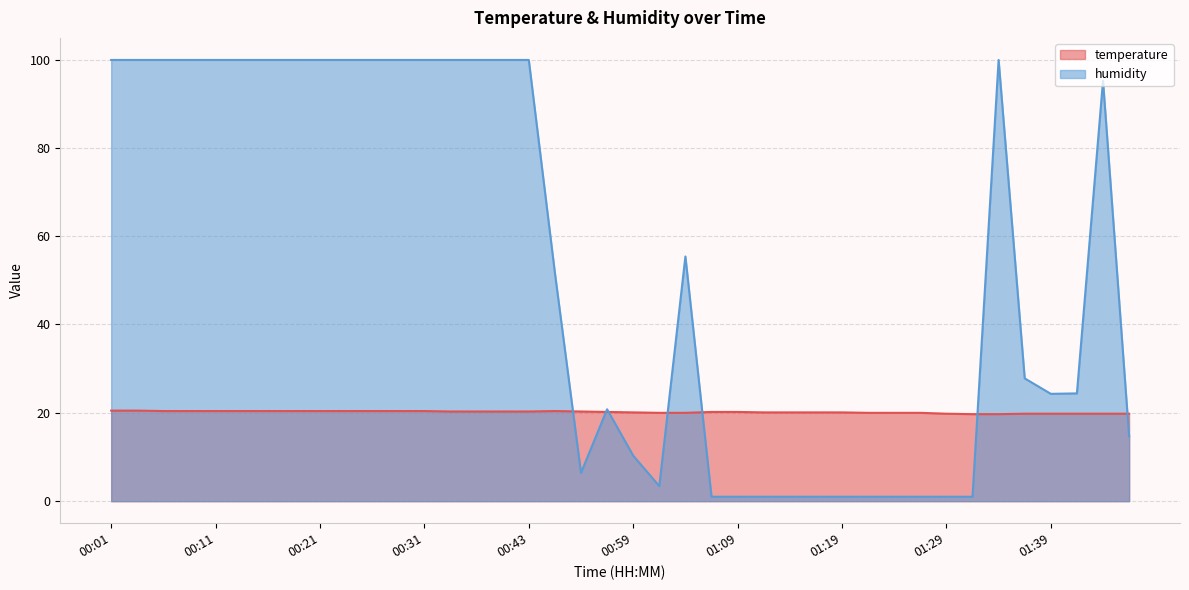

Reading right to left, extract all data points from this chart.

temperature: 01:46=19.8	01:44=19.8	01:42=19.8	01:39=19.8	01:37=19.8	01:34=19.7	01:32=19.7	01:29=19.8	01:27=20.0	01:24=20.0	01:21=20.0	01:19=20.1	01:16=20.1	01:14=20.1	01:11=20.1	01:09=20.2	01:06=20.2	01:04=20.0	01:01=20.0	00:59=20.1	00:56=20.2	00:54=20.3	00:51=20.4	00:43=20.3	00:41=20.3	00:38=20.3	00:33=20.3	00:31=20.4	00:28=20.4	00:26=20.4	00:24=20.4	00:21=20.4	00:19=20.4	00:16=20.4	00:14=20.4	00:11=20.4	00:09=20.4	00:06=20.4	00:04=20.5	00:01=20.5
humidity: 01:46=14.7	01:44=95.2	01:42=24.4	01:39=24.3	01:37=27.8	01:34=99.9	01:32=1.0	01:29=1.0	01:27=1.0	01:24=1.0	01:21=1.0	01:19=1.0	01:16=1.0	01:14=1.0	01:11=1.0	01:09=1.0	01:06=1.0	01:04=55.4	01:01=3.4	00:59=10.3	00:56=20.8	00:54=6.4	00:51=51.7	00:43=99.9	00:41=99.9	00:38=99.9	00:33=99.9	00:31=99.9	00:28=99.9	00:26=99.9	00:24=99.9	00:21=99.9	00:19=99.9	00:16=99.9	00:14=99.9	00:11=99.9	00:09=99.9	00:06=99.9	00:04=99.9	00:01=99.9